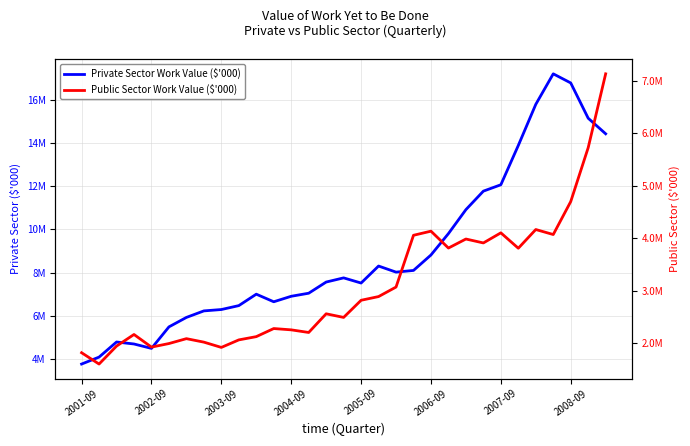

Reading right to left, transcribe all the data shown in this chart.

Private Sector Work Value ($'000): 14415961	15135922	16767828	17188731	15777388	13877592	12058828	11763752	10908334	9800683	8811415	8097111	8018633	8300321	7513914	7752649	7559789	7042811	6901937	6647603	6998783	6469916	6288785	6225719	5923604	5486269	4491745	4695460	4787349	4088898	3767639
Public Sector Work Value ($'000): 7130558	5723068	4695979	4068291	4163707	3807241	4100598	3908114	3982835	3810754	4132381	4053962	3067357	2886080	2815559	2489018	2557805	2201944	2251867	2276885	2122692	2060557	1917275	2017677	2084075	1990851	1923264	2163615	1942200	1600259	1816007